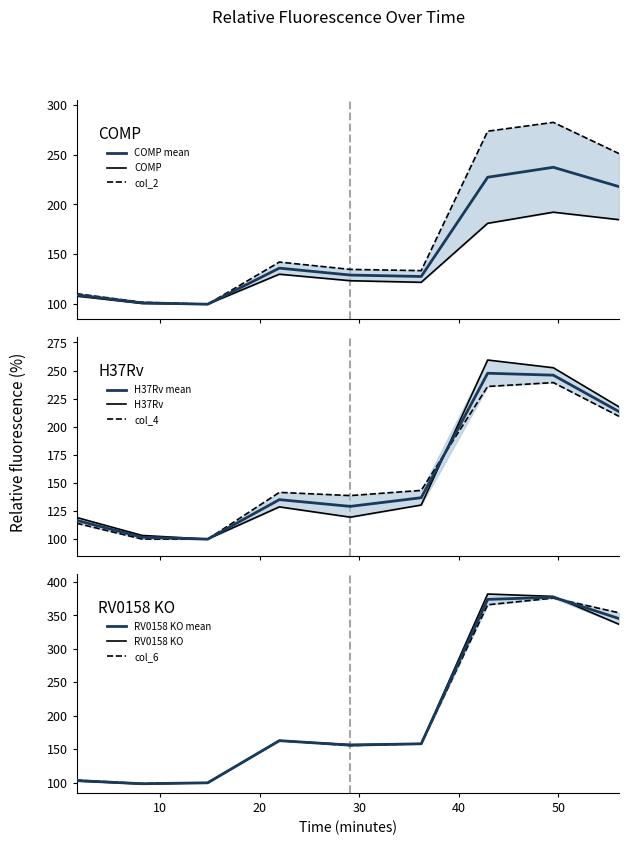

Reading left to right, list all the values displayed in this chart.

COMP: 1.590324=108.2	8.180951=100.7	14.772248=100.0	21.979044=130.1	29.109152=123.5	36.236893=121.9	42.916801=181.1	49.514212=192.2	56.115379=184.7
col_2: 1.590324=110.5	8.180951=101.9	14.772248=100.0	21.979044=142.2	29.109152=134.9	36.236893=133.6	42.916801=273.4	49.514212=282.3	56.115379=251.0
H37Rv: 1.590324=119.3	8.180951=103.3	14.772248=100.0	21.979044=128.7	29.109152=119.6	36.236893=130.4	42.916801=259.4	49.514212=252.5	56.115379=217.7
col_4: 1.590324=114.2	8.180951=100.1	14.772248=100.0	21.979044=141.6	29.109152=138.8	36.236893=143.4	42.916801=235.9	49.514212=239.3	56.115379=209.3
RV0158 KO: 1.590324=102.7	8.180951=98.3	14.772248=100.0	21.979044=162.8	29.109152=157.0	36.236893=158.3	42.916801=381.9	49.514212=378.4	56.115379=336.7
col_6: 1.590324=104.0	8.180951=99.0	14.772248=100.0	21.979044=163.1	29.109152=155.6	36.236893=158.2	42.916801=365.8	49.514212=375.8	56.115379=353.9